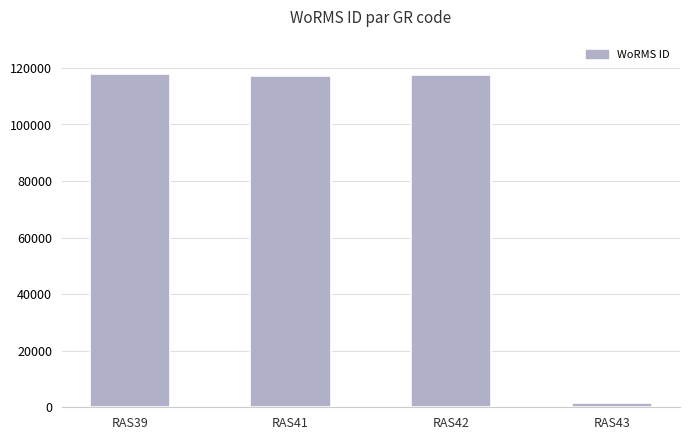

Are the bars horizontal?

No